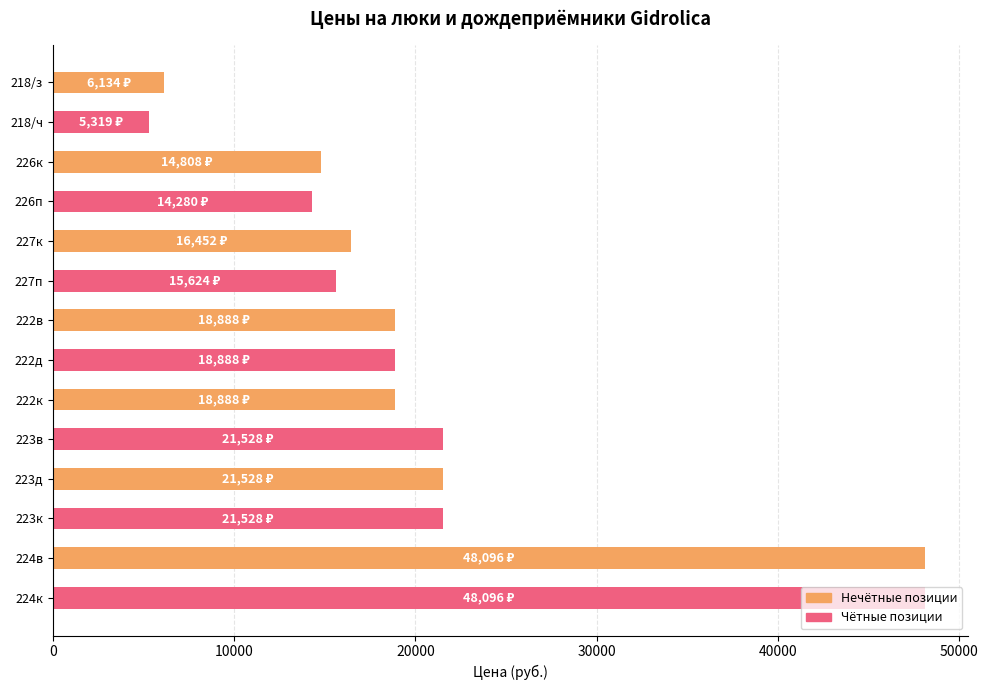

What is the difference between the maximum and minimum values?

42777